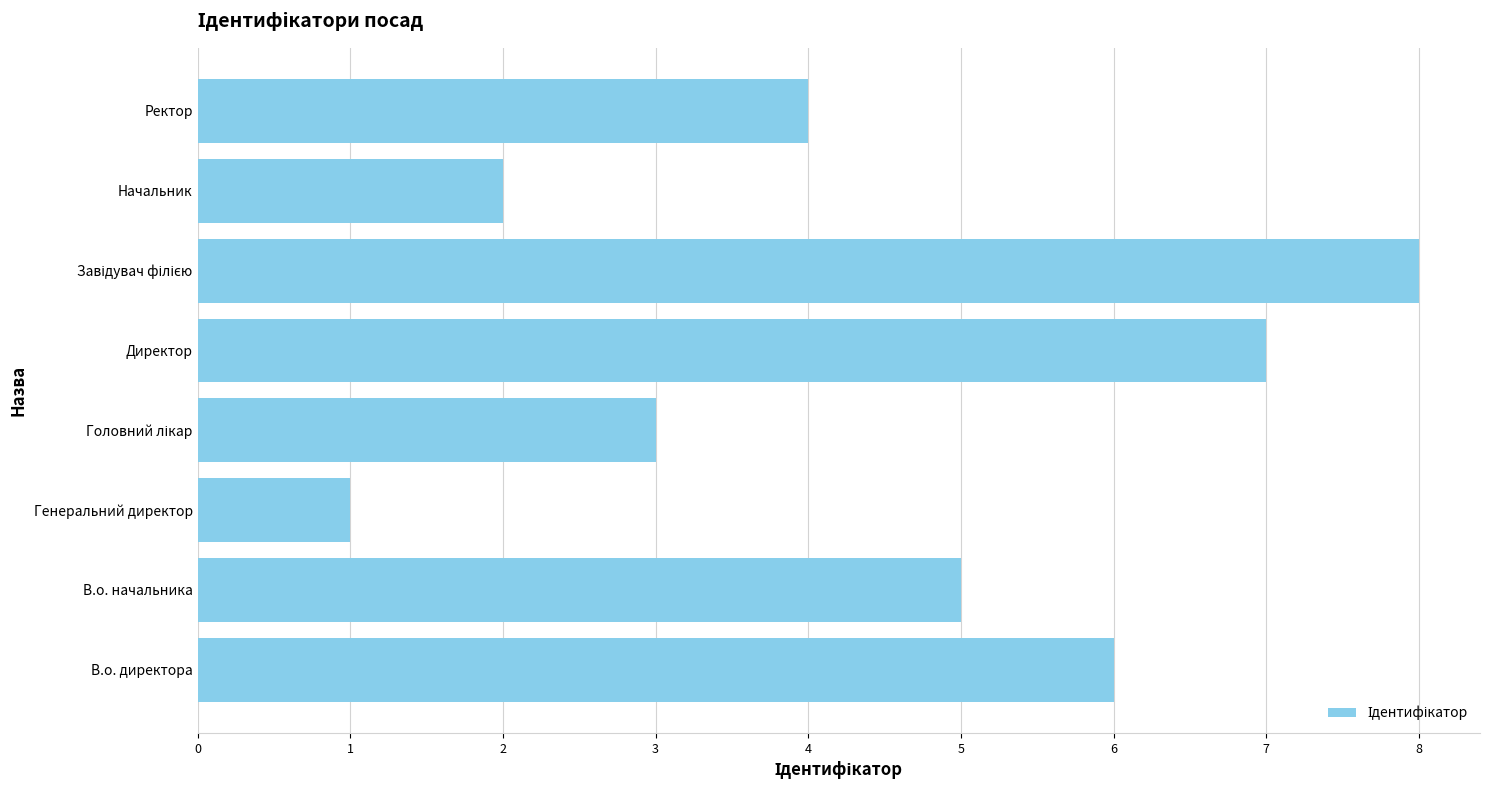

What is the greatest value displayed?

8